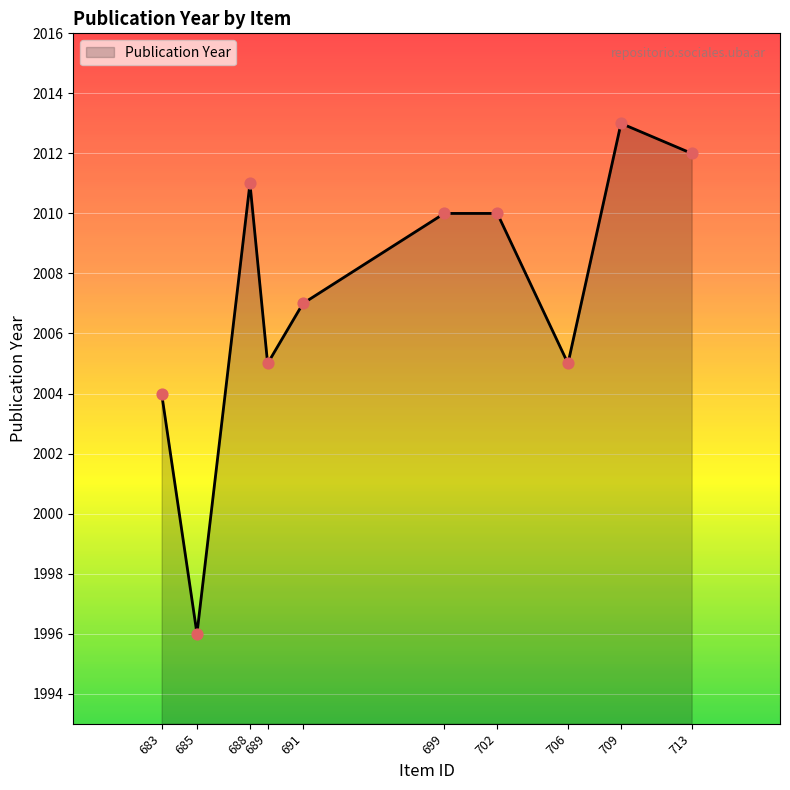

Which has a higher value, 709 or 689?

709